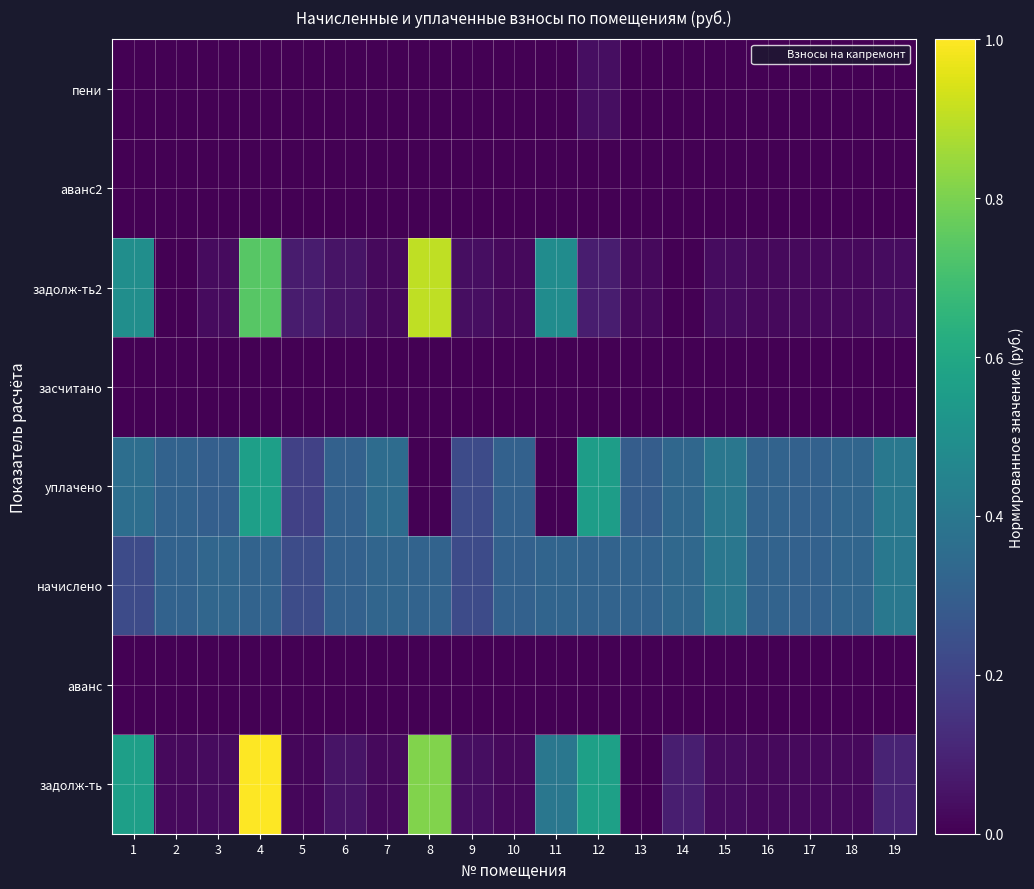

Count the number of categories in the chart.

19